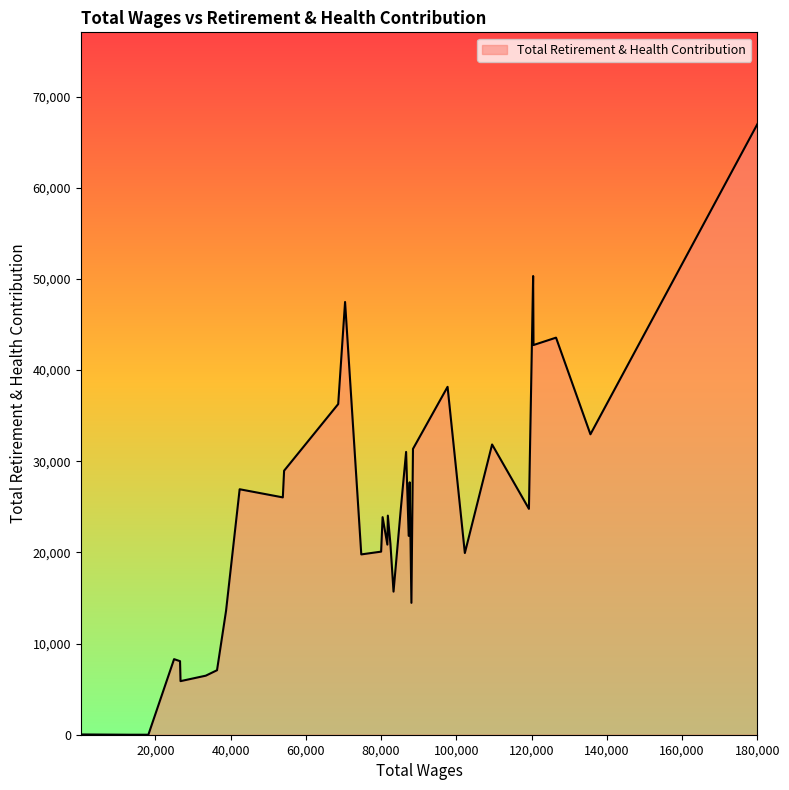

Does the chart have visible grid lines?

No